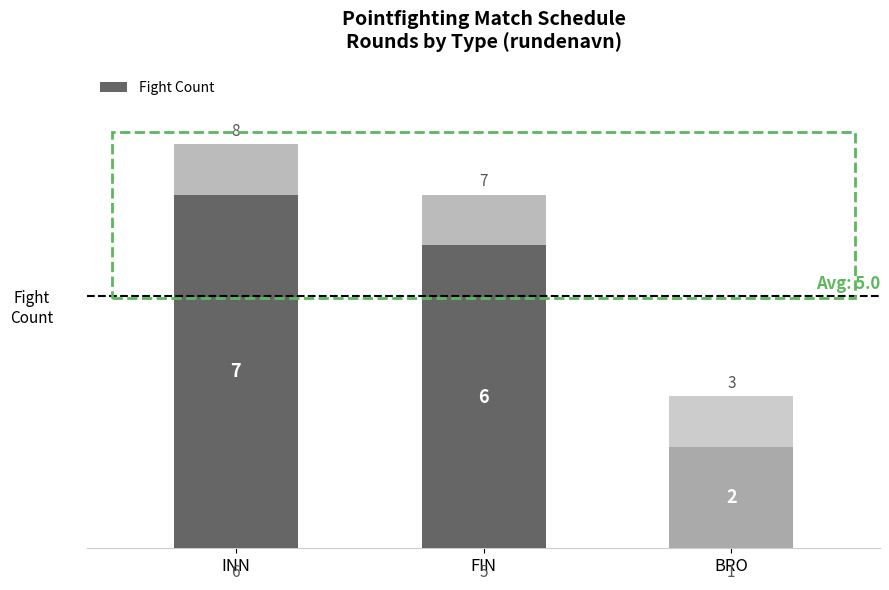

What is the sum of all values?

15